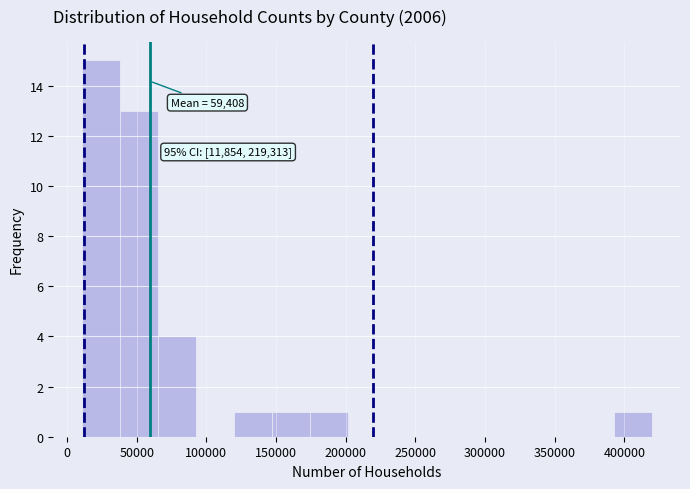

Over which range of the x-axis is the bar tallest?

10000 to 40000